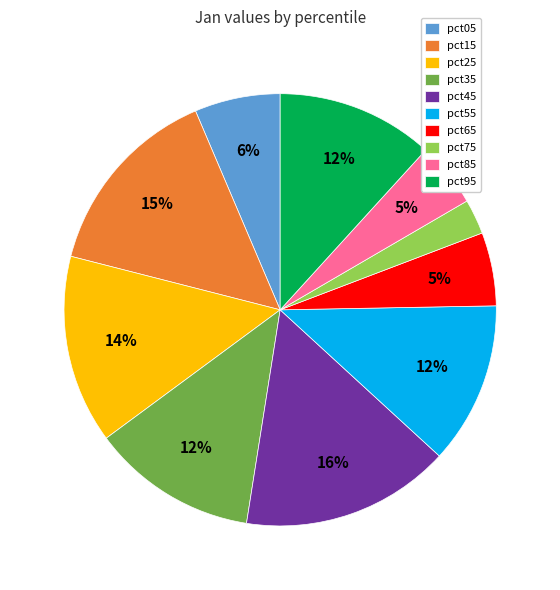

To the nearest percent, what is the combined percentage of pct95 and pct35?

24%